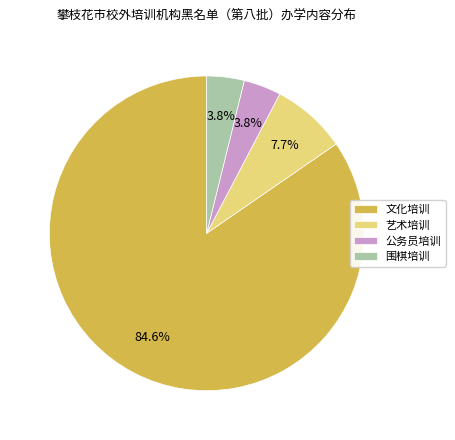

What is the largest slice in the pie chart?

文化培训